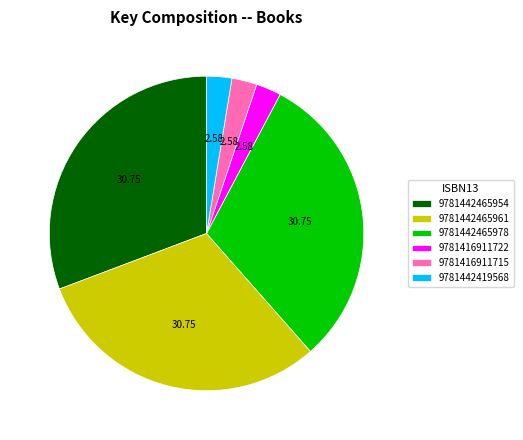

Does any single category account for the majority?

No